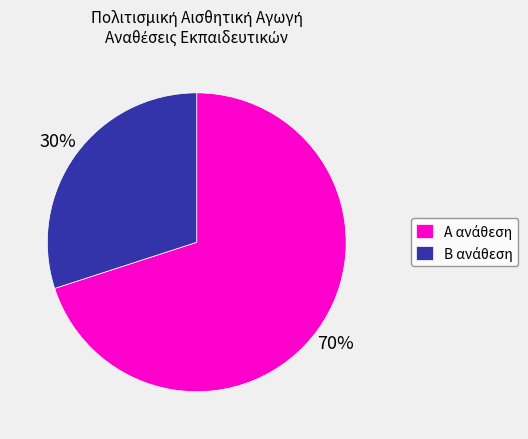

Count the number of slices in the pie.

2